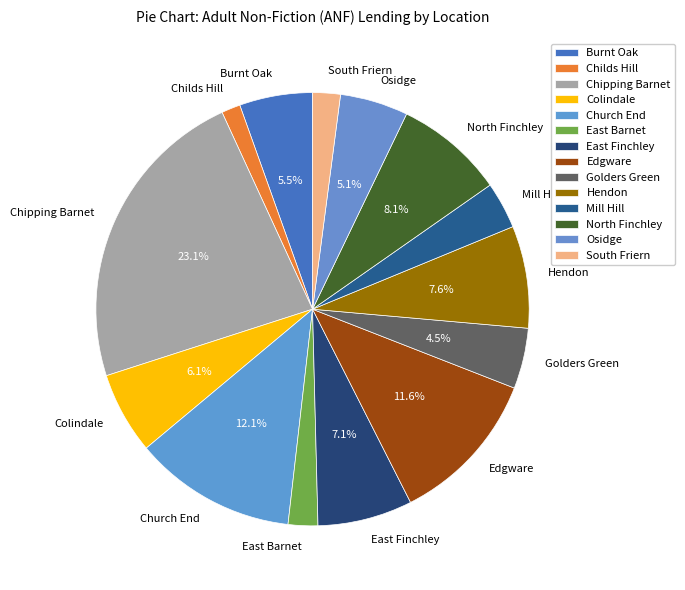

Is there a majority slice in this chart?

No